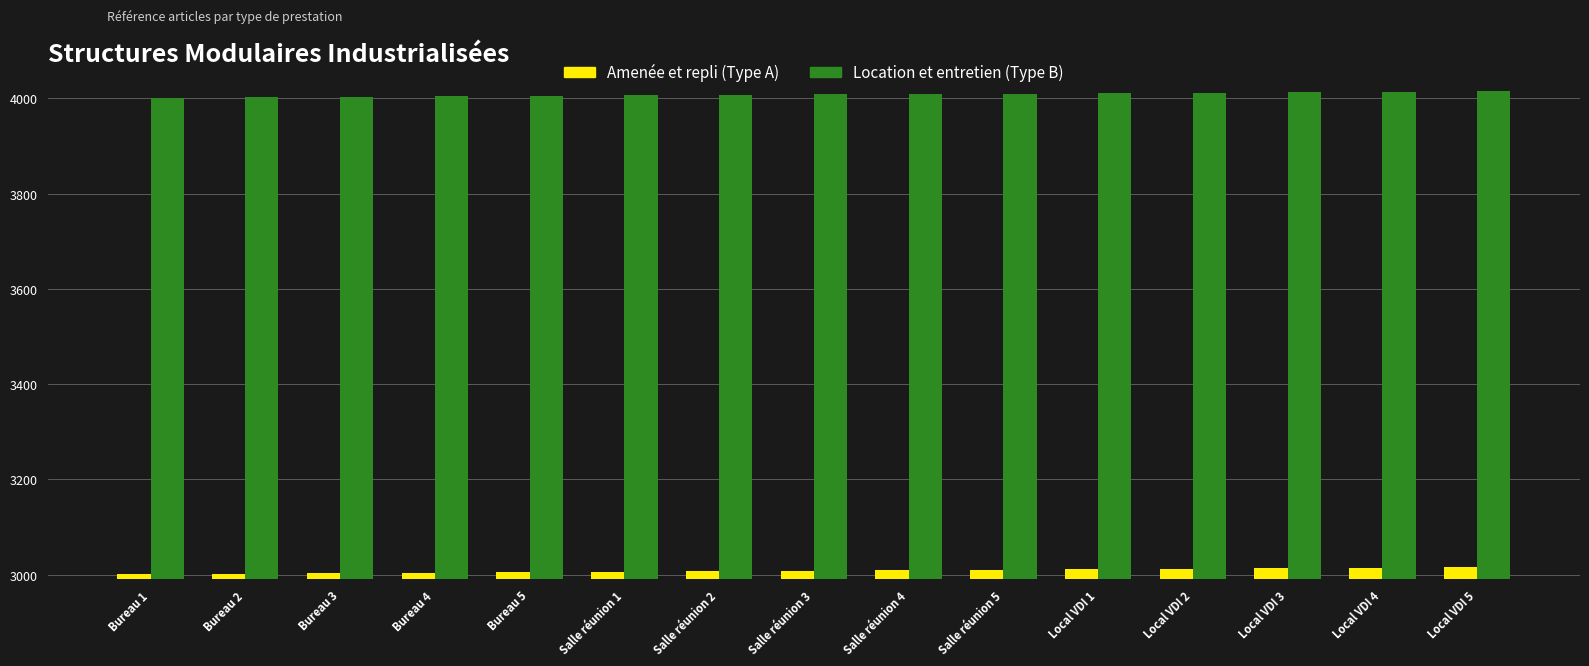

What is the total value across all series at Local VDI 3?

7026